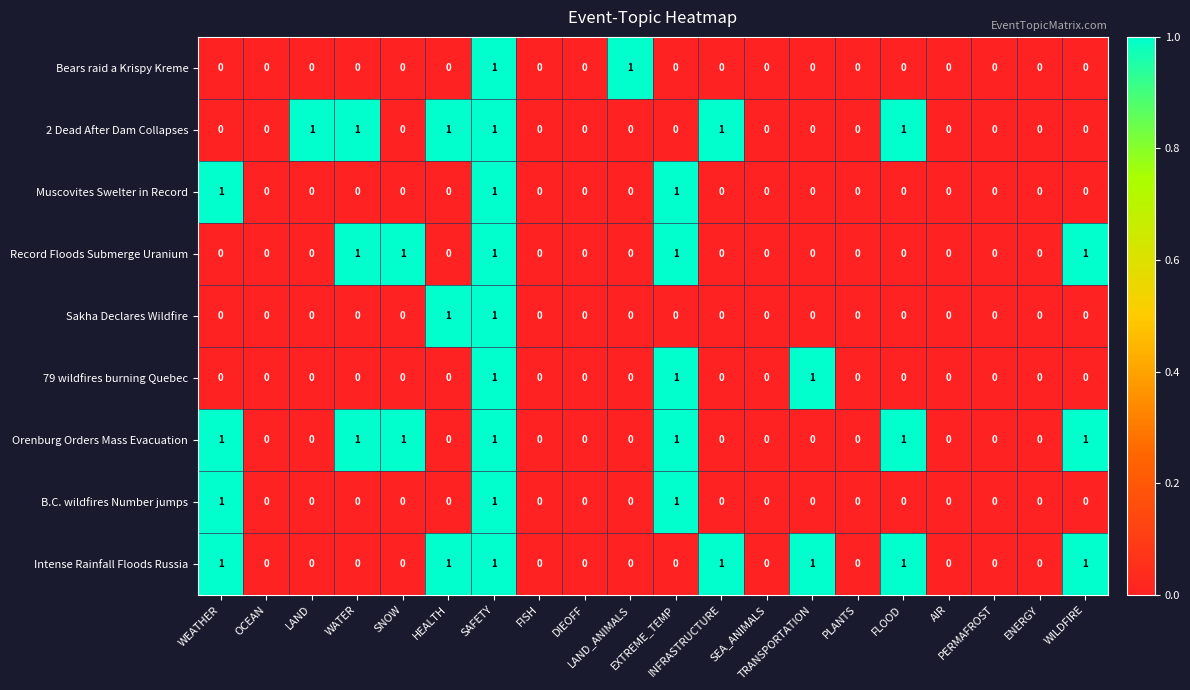

What is the sum of all Muscovites Swelter in Record values?

3